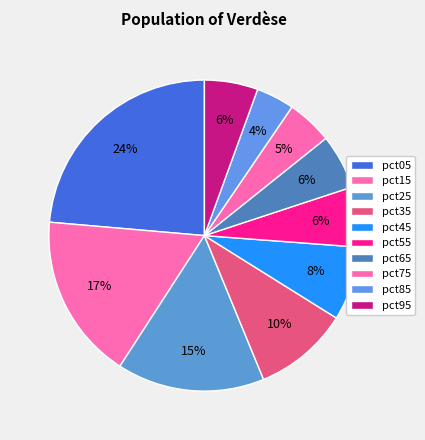

Is the sum of pct75 and pct45 greater than half?

No